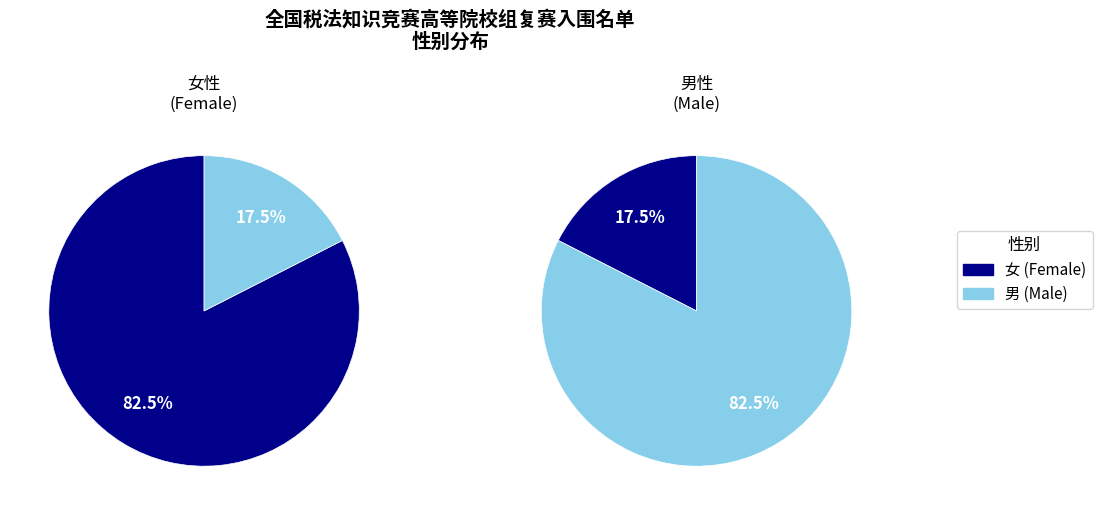

Approximately how many times larger is the value at 男 compared to 女?

0.2